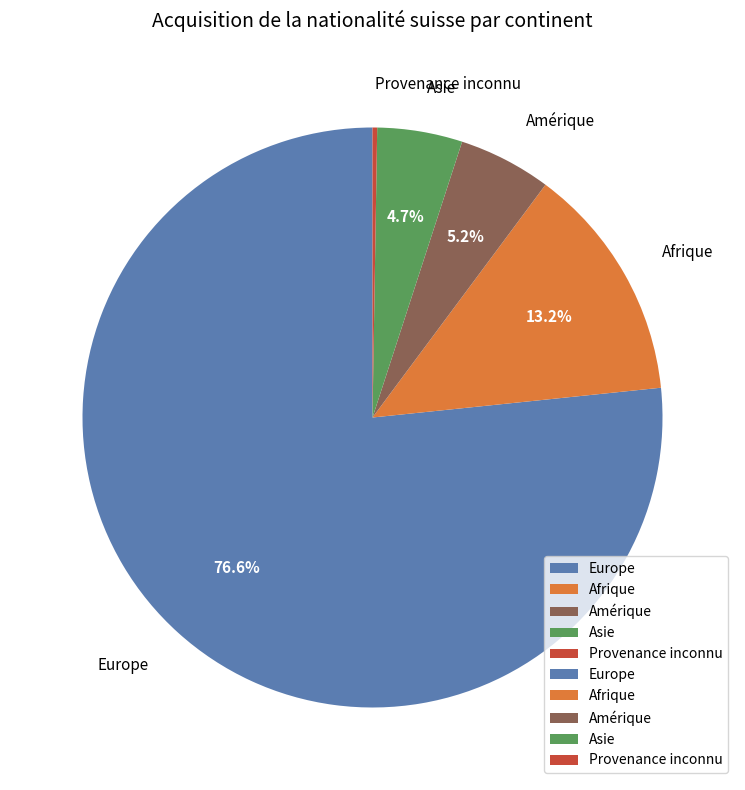

Combined, what portion of the pie is Asie and Afrique?

17.9%